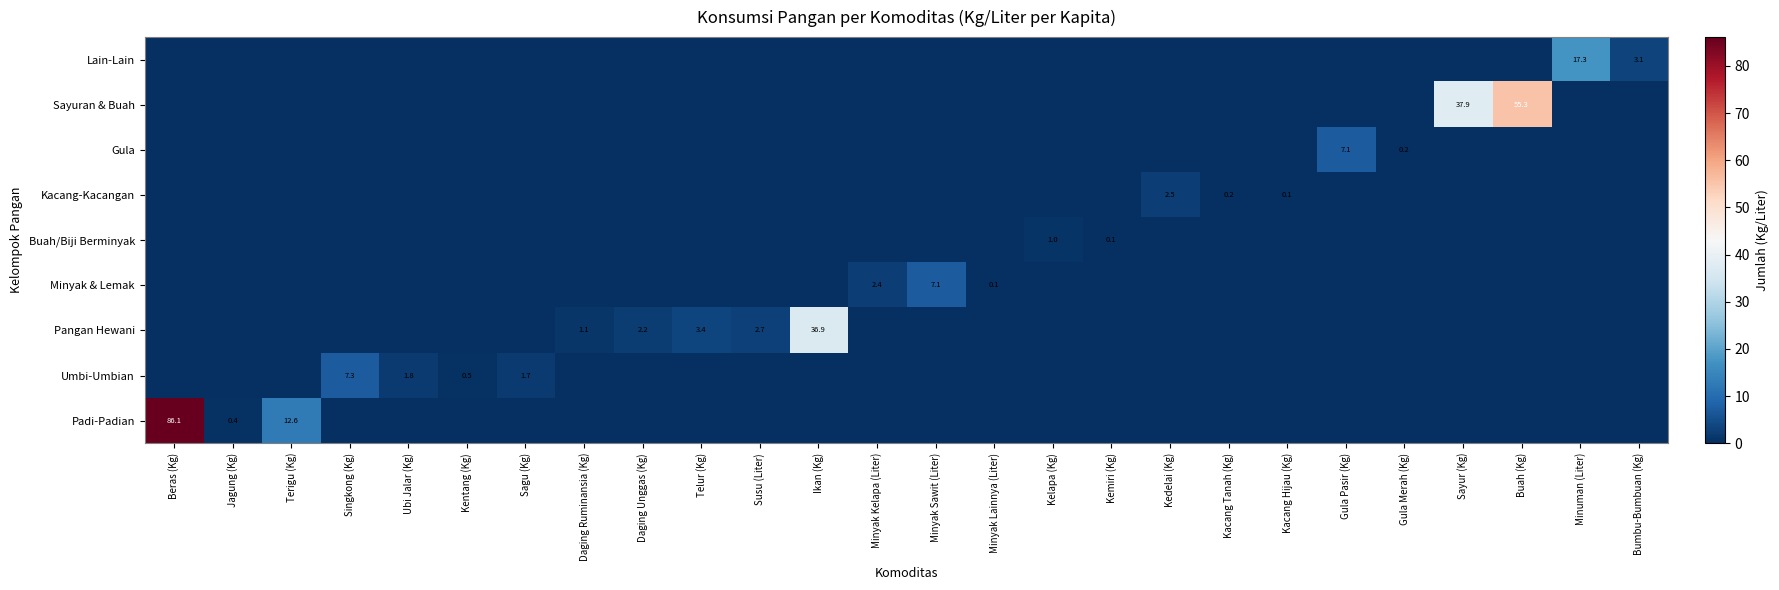

The Pangan Hewani series shows 0.7 at Susu (Liter). True or false?

False